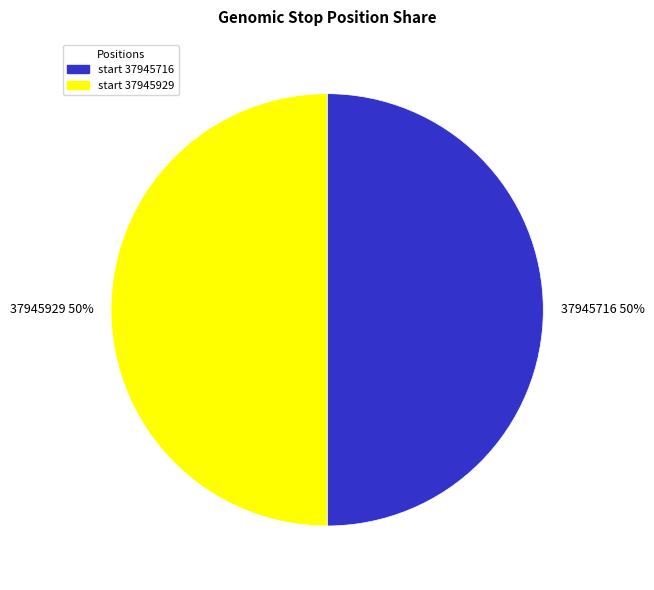

Combined, do start 37945929 and start 37945716 account for over 50%?

Yes